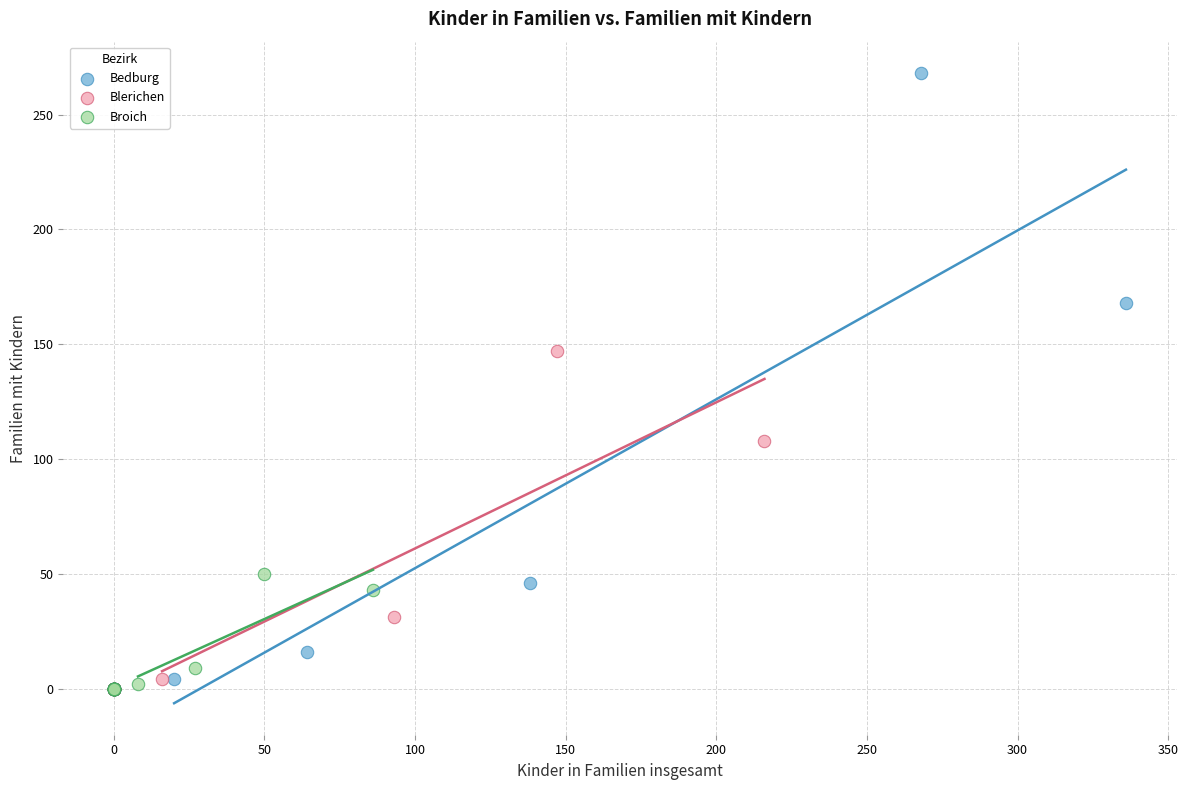

What are all the series names shown in the legend?

Bedburg, Blerichen, Broich